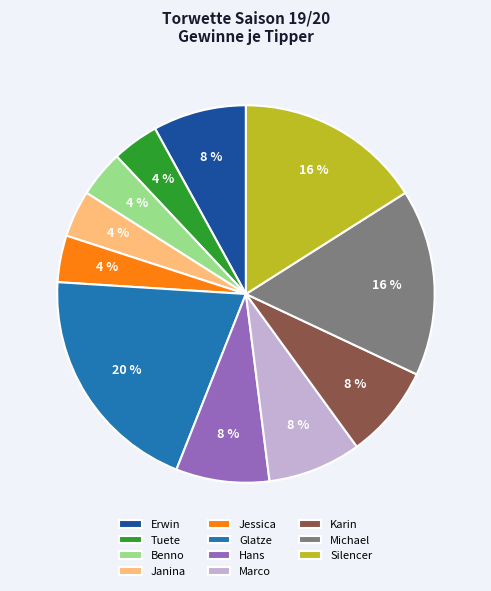

Do Benno and Janina together represent more than half of the pie?

No